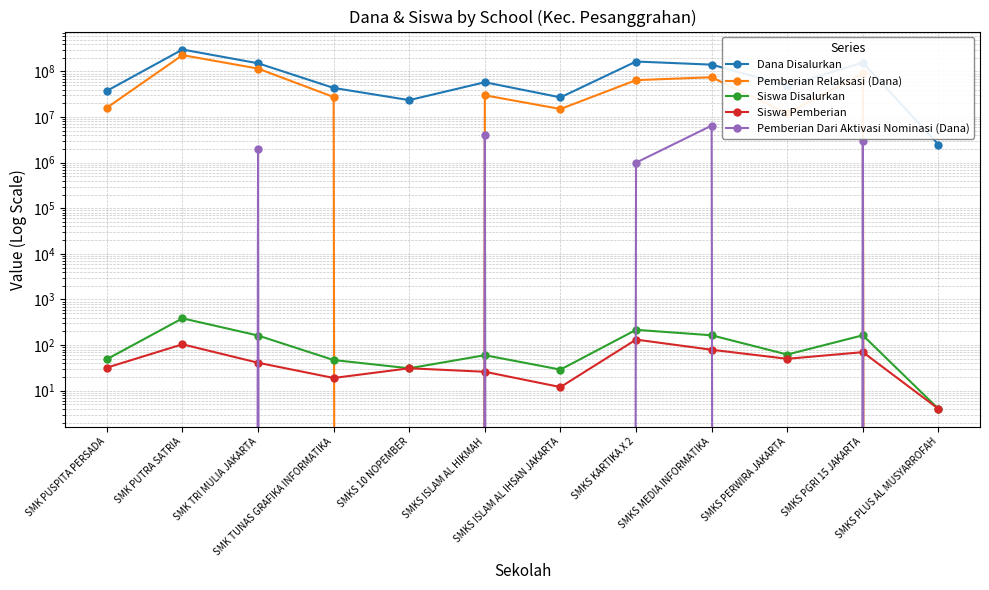

What is the difference between the maximum and minimum values in the Dana Disalurkan series?

300000000